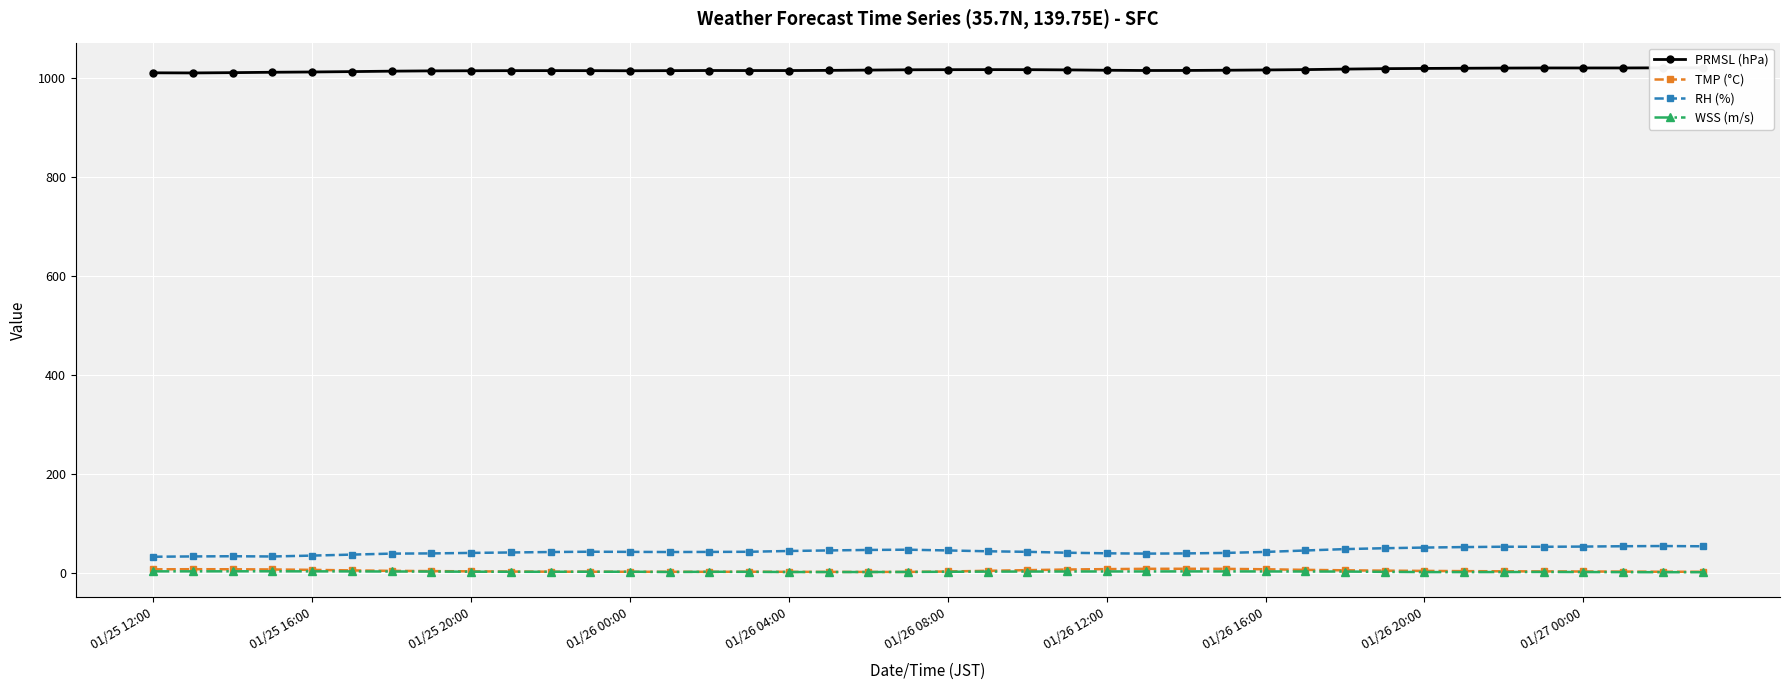

What is the difference between the maximum and minimum values in the TMP (°C) series?

6.4